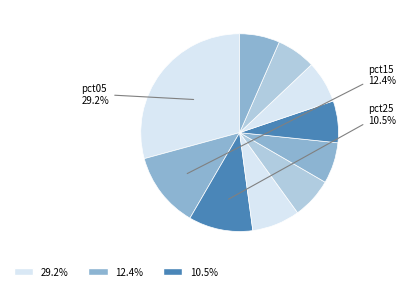

Does any single category account for the majority?

No